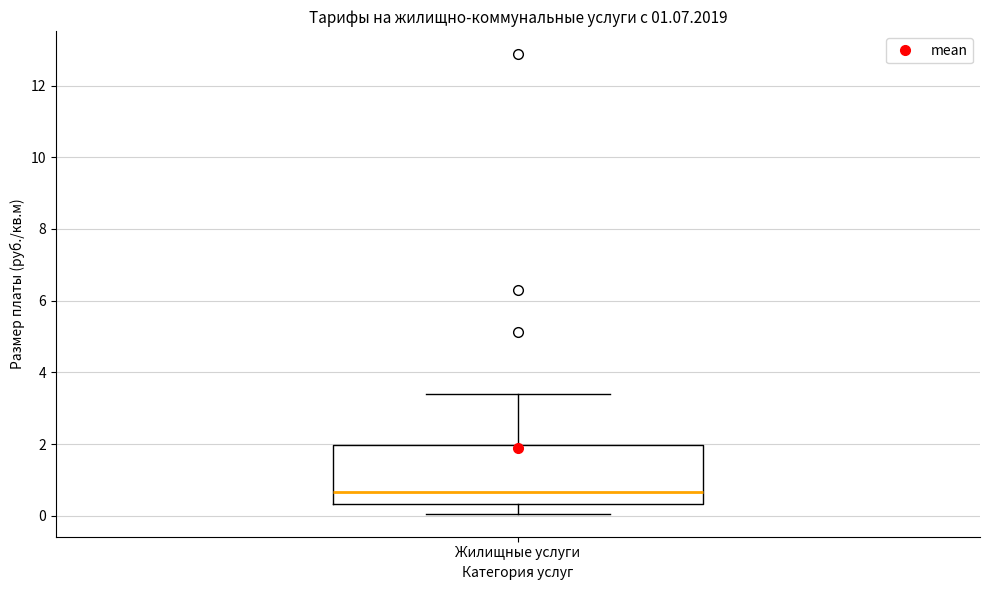

Read this box plot against the y-axis: the position of the median line, the range covered by the box, and the ends of both whiskers. The values are not printed on the chart, so give them approximately, as read against the axis.

median 0.6, box 0.4 to 2.0, whiskers 0.0 to 3.4